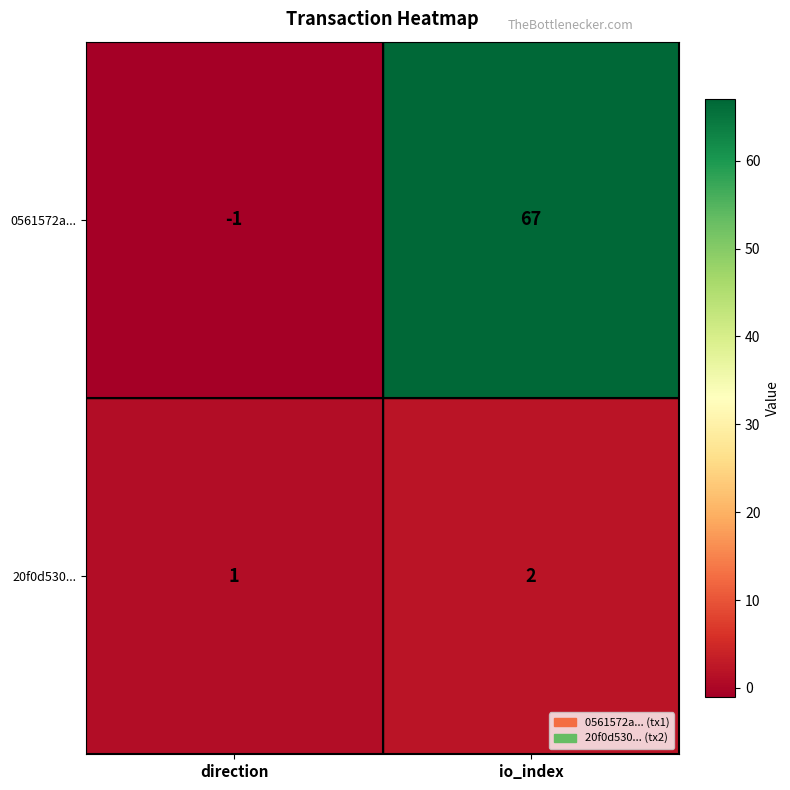

What is the minimum value shown in the chart?

-1